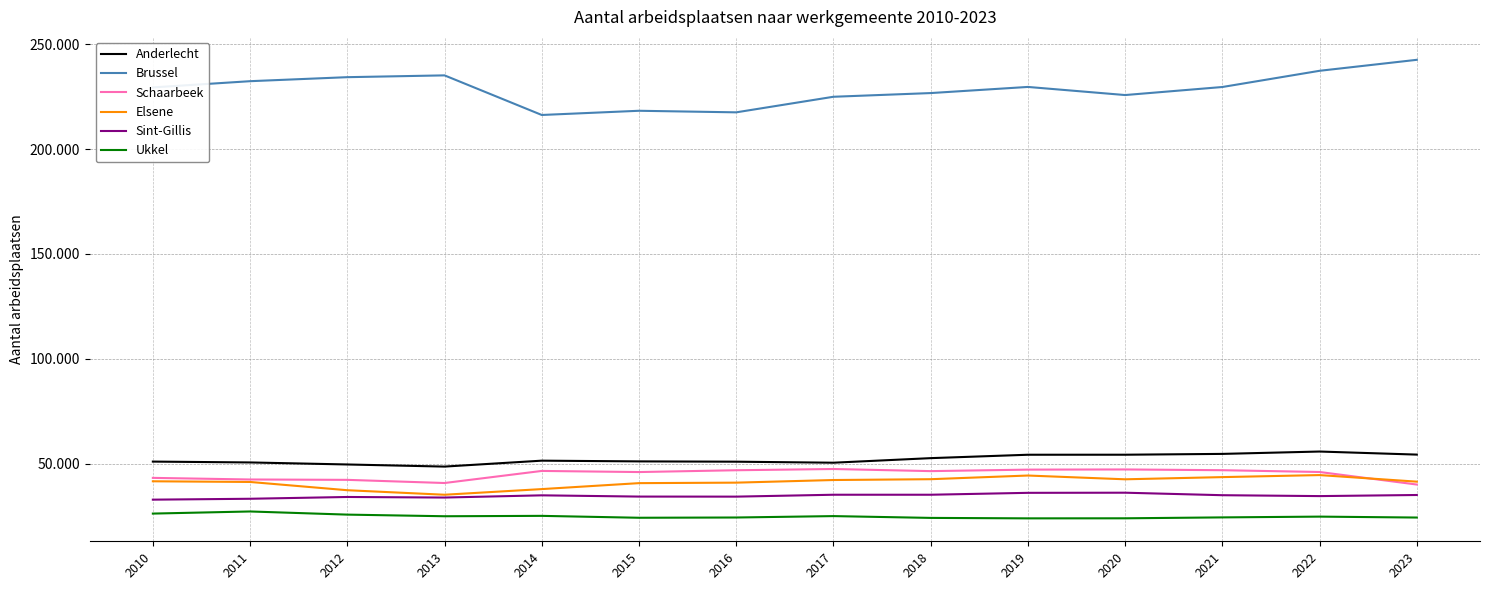

Does the chart display data point markers on the line(s)?

No